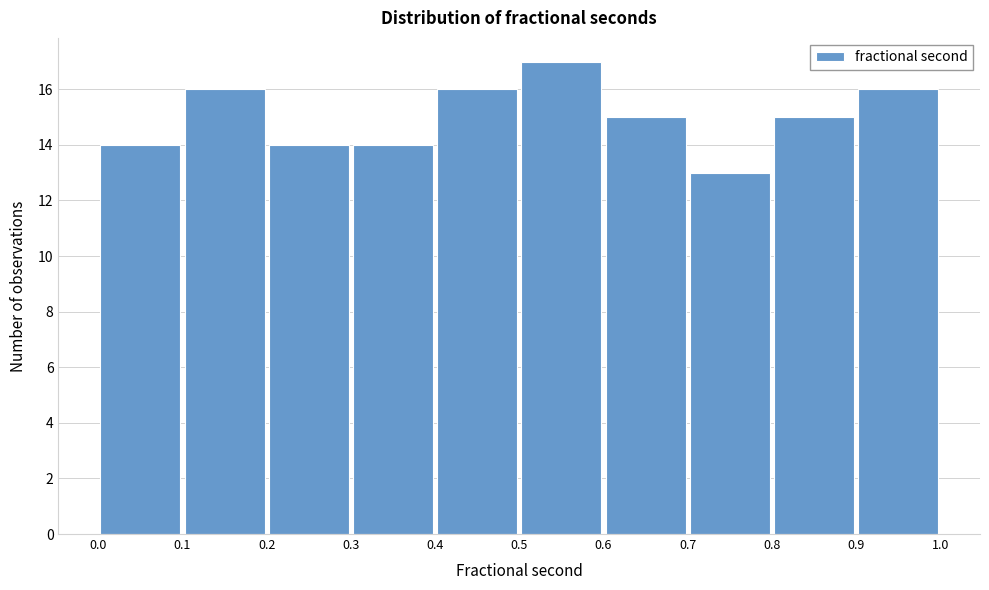

Reading left to right, list every bar in this chart as the range it spans on the x-axis followed by its height. The values are not printed on the chart, so give them approximately, as read against the axis.

0.0 to 0.1: 14
0.1 to 0.2: 16
0.2 to 0.3: 14
0.3 to 0.4: 14
0.4 to 0.5: 16
0.5 to 0.6: 17
0.6 to 0.7: 15
0.7 to 0.8: 13
0.8 to 0.9: 15
0.9 to 1.0: 16